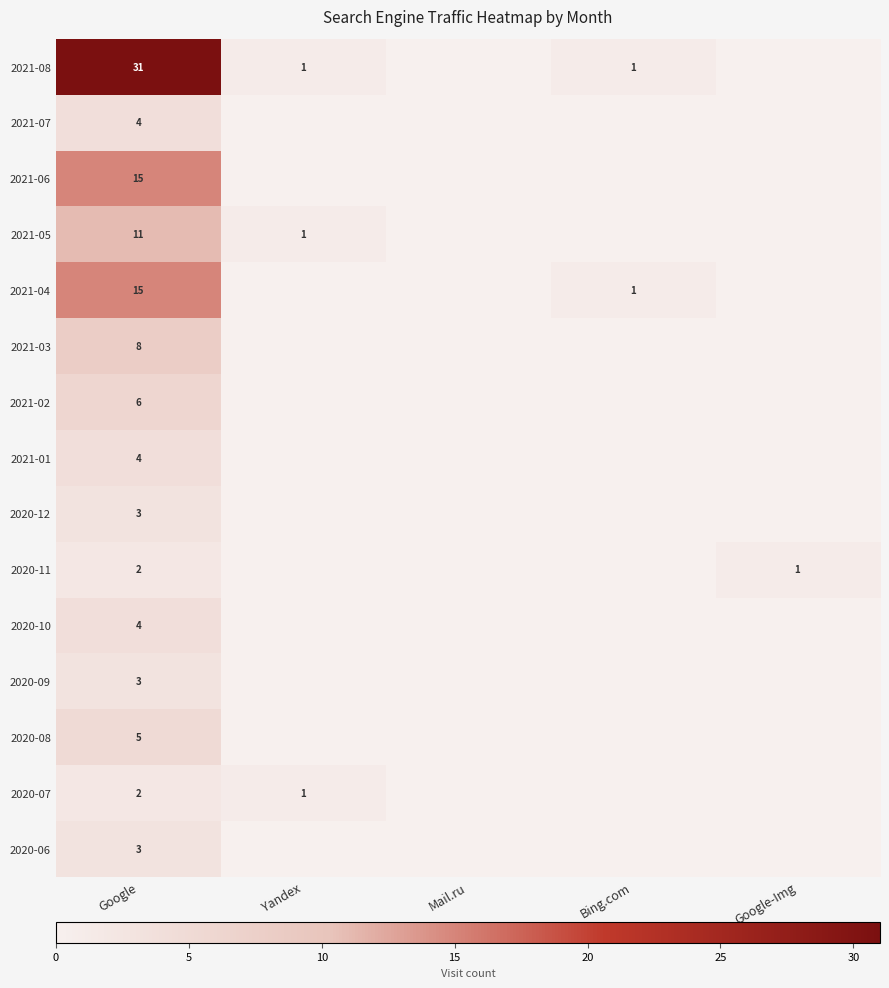

The 2021-07 series shows 4 at Google. True or false?

True